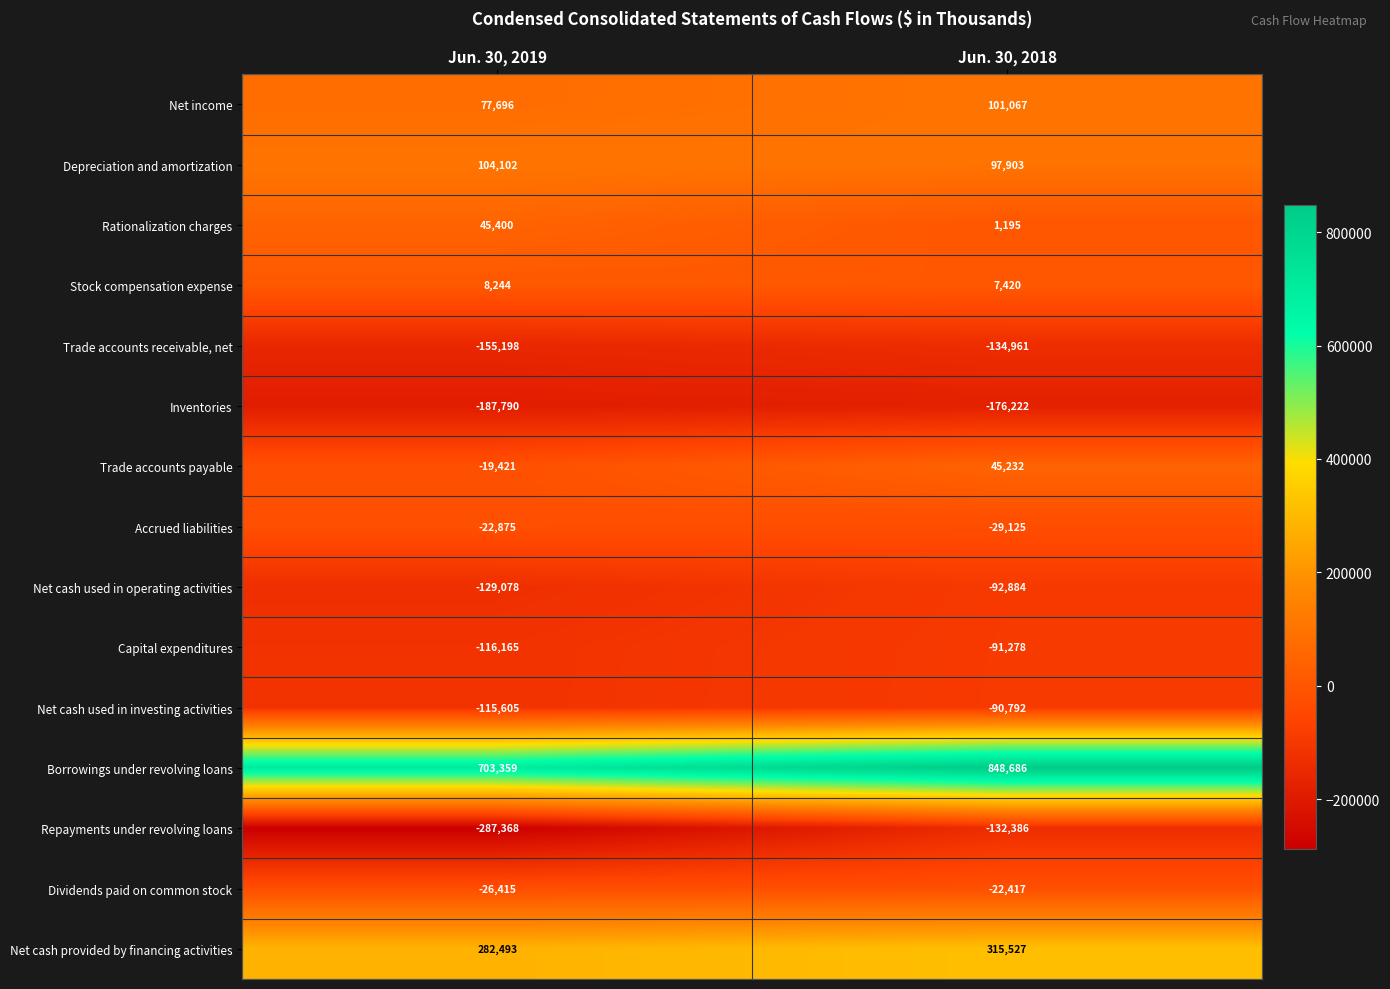

Reading left to right, transcribe all the data shown in this chart.

Net income: 77696	101067
Depreciation and amortization: 104102	97903
Rationalization charges: 45400	1195
Stock compensation expense: 8244	7420
Trade accounts receivable, net: -155198	-134961
Inventories: -187790	-176222
Trade accounts payable: -19421	45232
Accrued liabilities: -22875	-29125
Net cash used in operating activities: -129078	-92884
Capital expenditures: -116165	-91278
Net cash used in investing activities: -115605	-90792
Borrowings under revolving loans: 703359	848686
Repayments under revolving loans: -287368	-132386
Dividends paid on common stock: -26415	-22417
Net cash provided by financing activities: 282493	315527